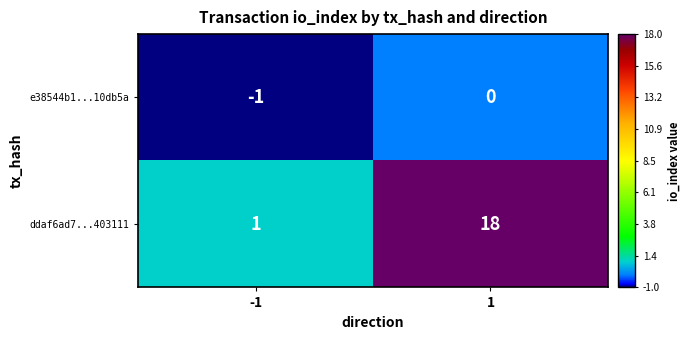

How many categories are shown in the chart?

2